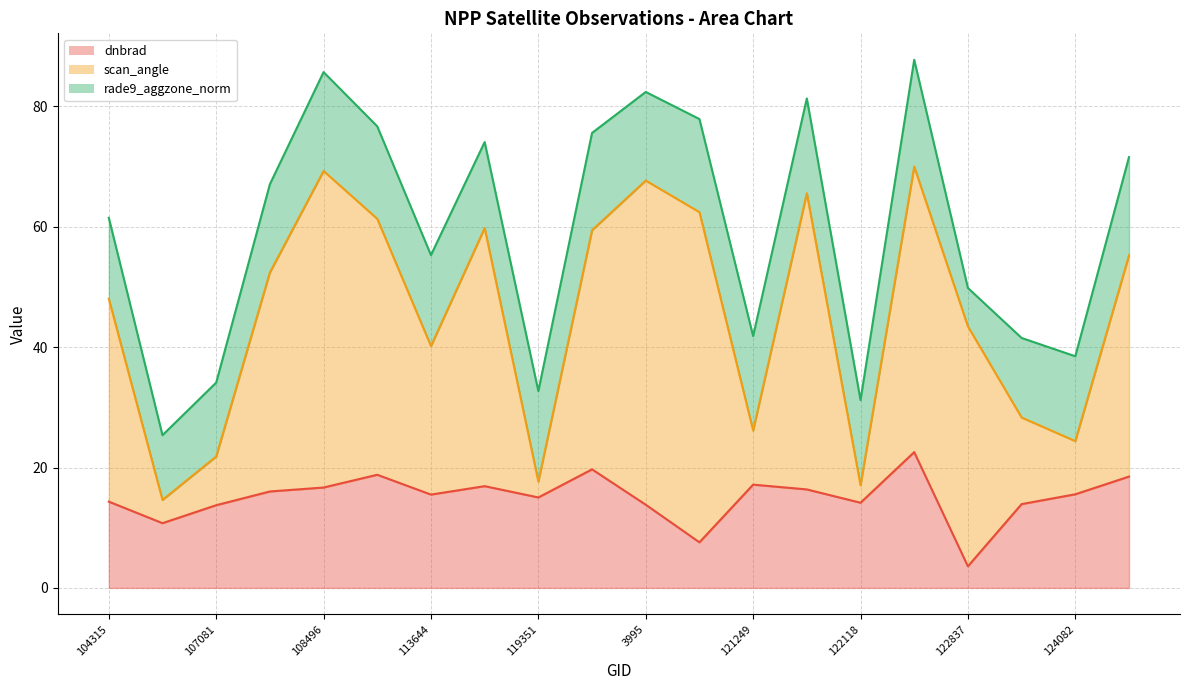

True or false: rade9_aggzone_norm has a value of 7.4 at 108496.

False